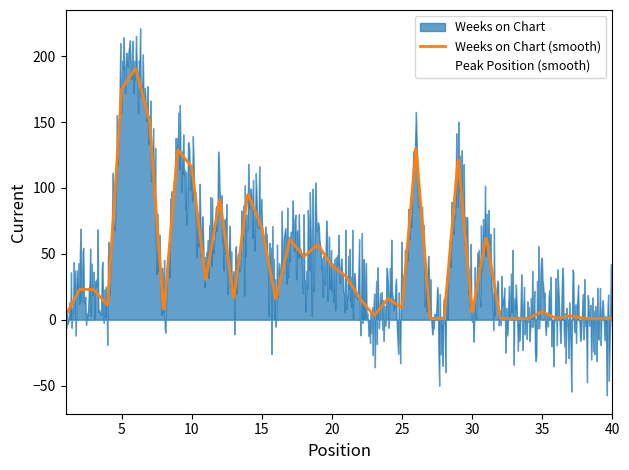

In Weeks on Chart, how many points are higher than both neighbors (excluding endpoints)?

12